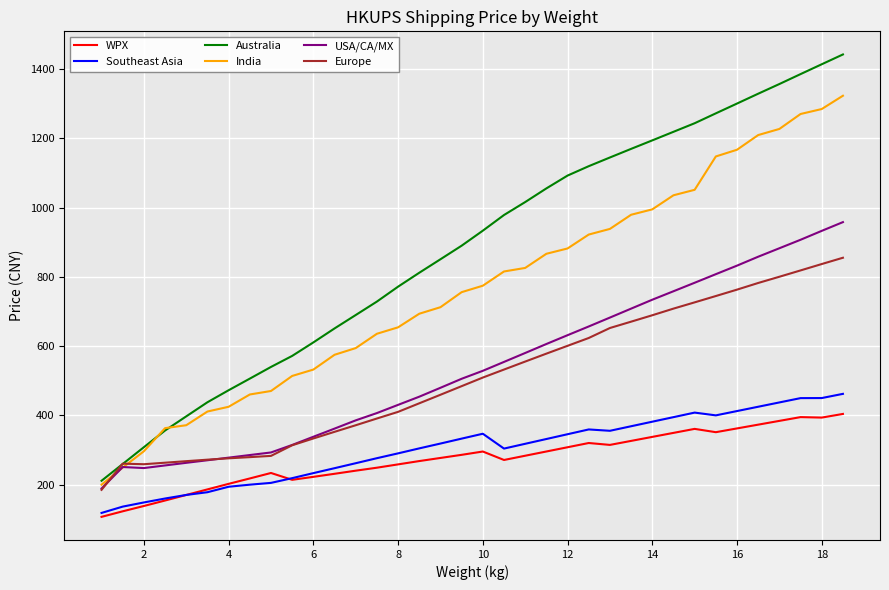

What is the average value of the India series?

767.6